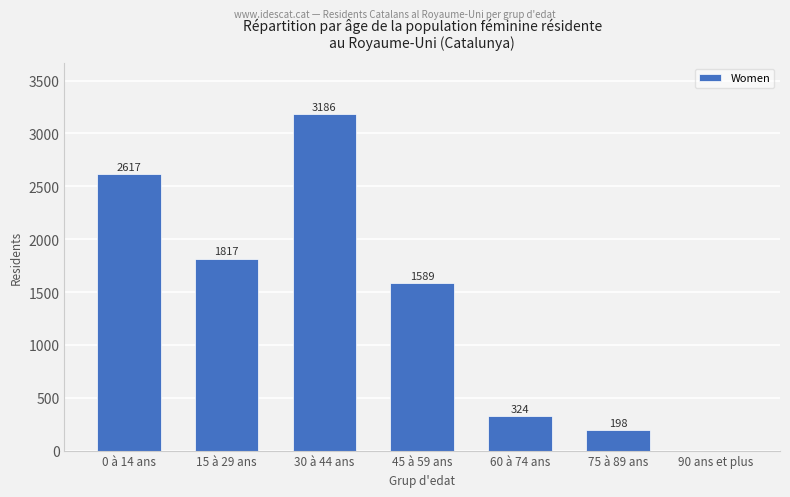

Which label corresponds to the largest value in the chart?

30 à 44 ans